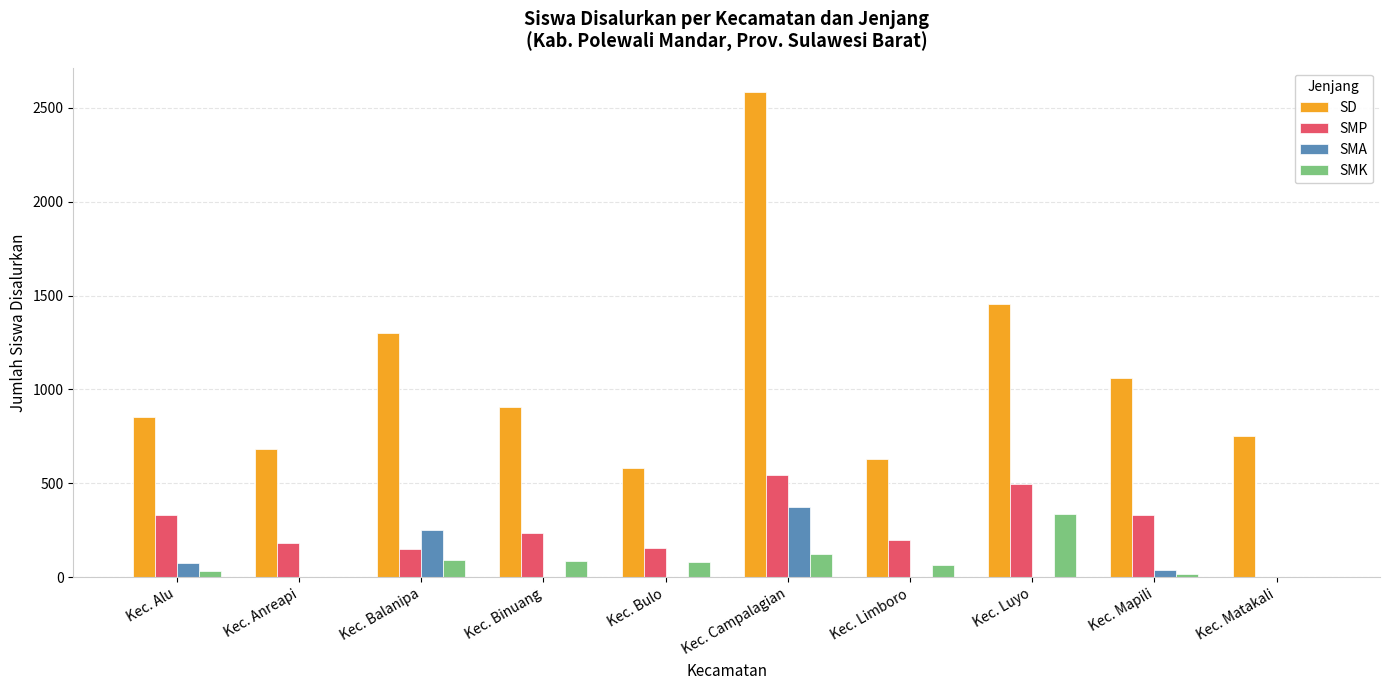

The SD series shows 590 at Kec. Balanipa. True or false?

False